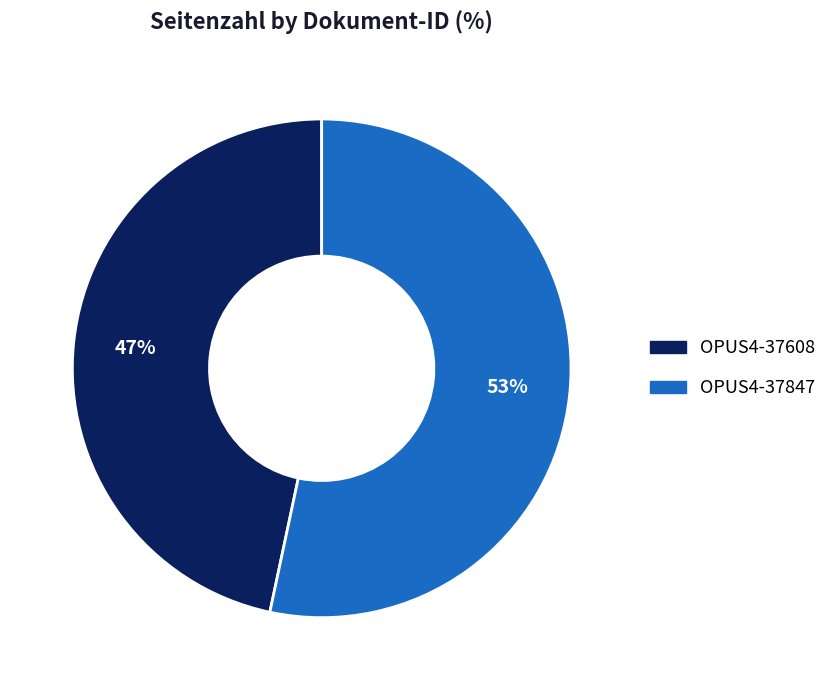

Do OPUS4-37608 and OPUS4-37847 together represent more than half of the pie?

Yes